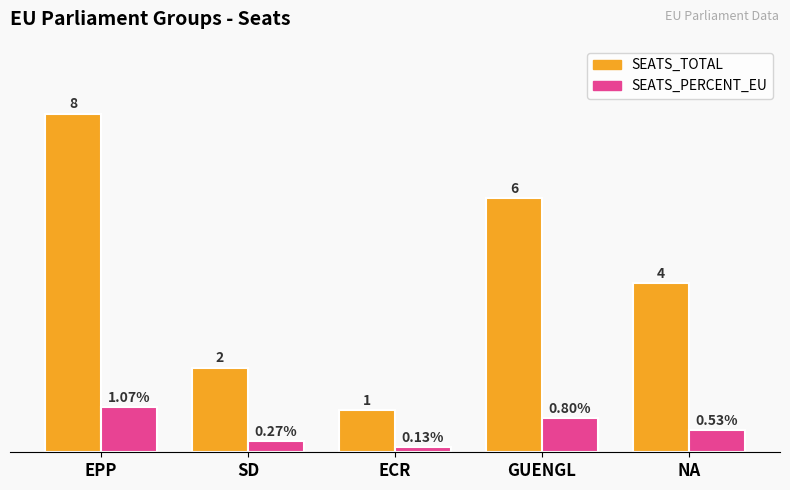

At which label is SEATS_PERCENT_EU closest to 0?

ECR